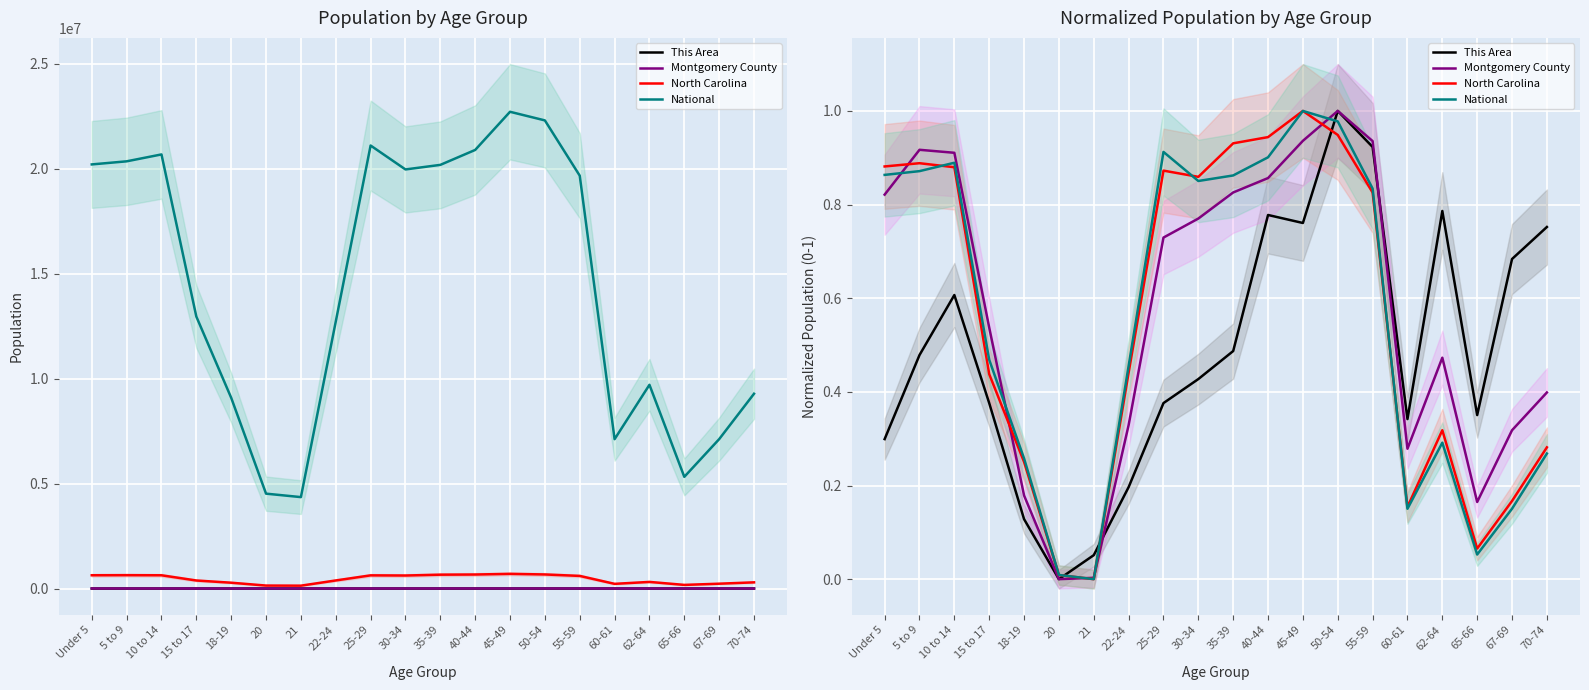

At how many categories does at least one series exceed 0?

20